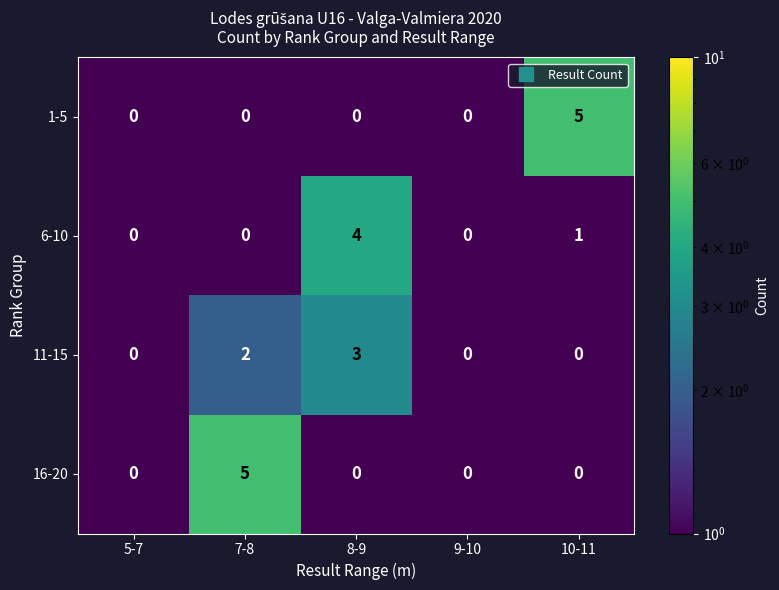

Count the number of data series in this chart.

4